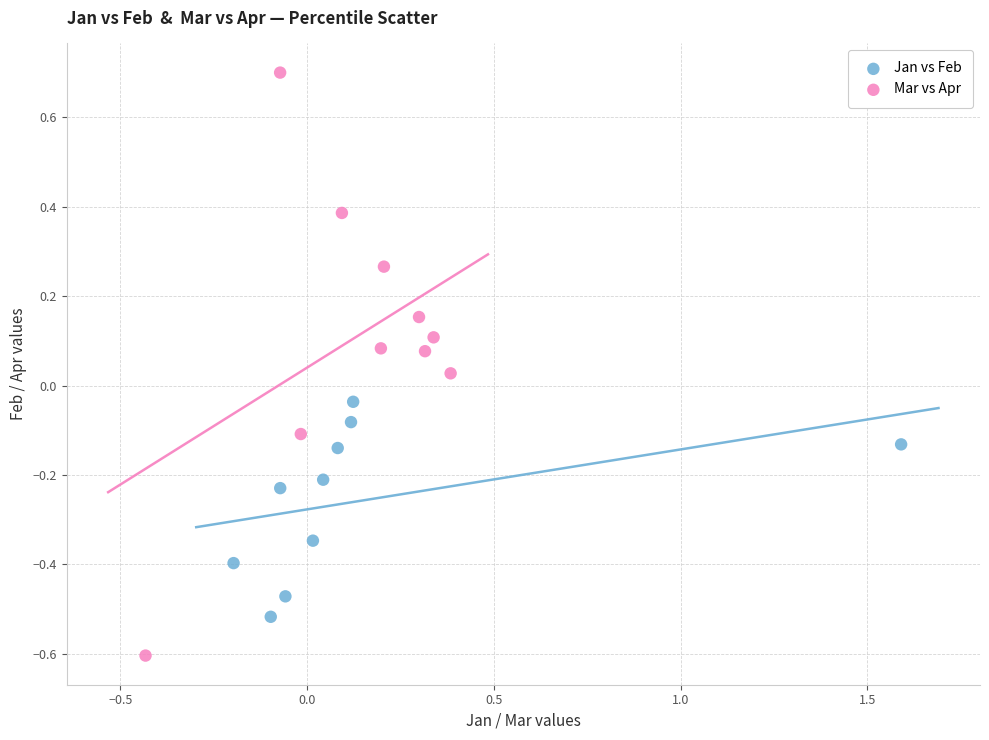

What are all the series names shown in the legend?

Jan vs Feb, Mar vs Apr